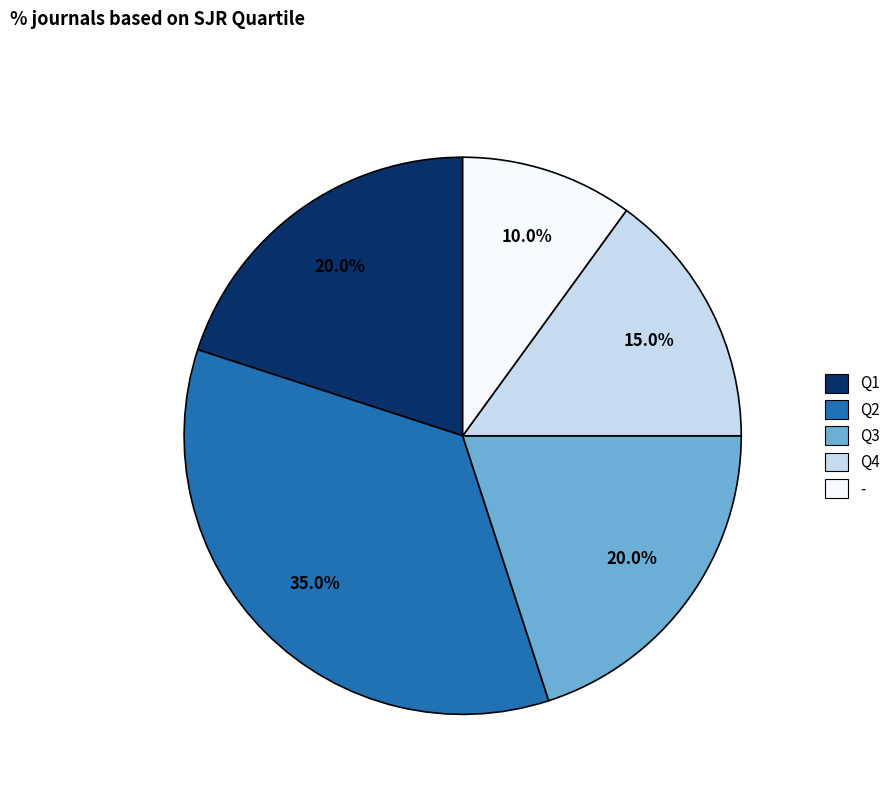

The Q2 slice represents 35% of the pie. True or false?

True